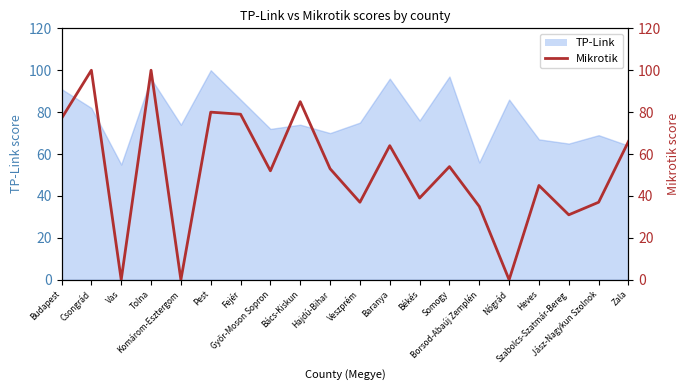

Where is the data nearest to the value 50?

Győr-Moson Sopron